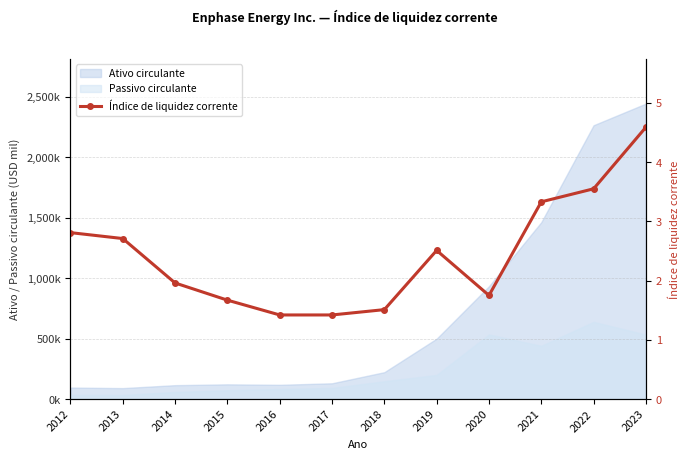

Reading left to right, what are all the values shown in this chart?

2.8	2.7	2.0	1.7	1.4	1.4	1.5	2.5	1.8	3.3	3.5	4.6